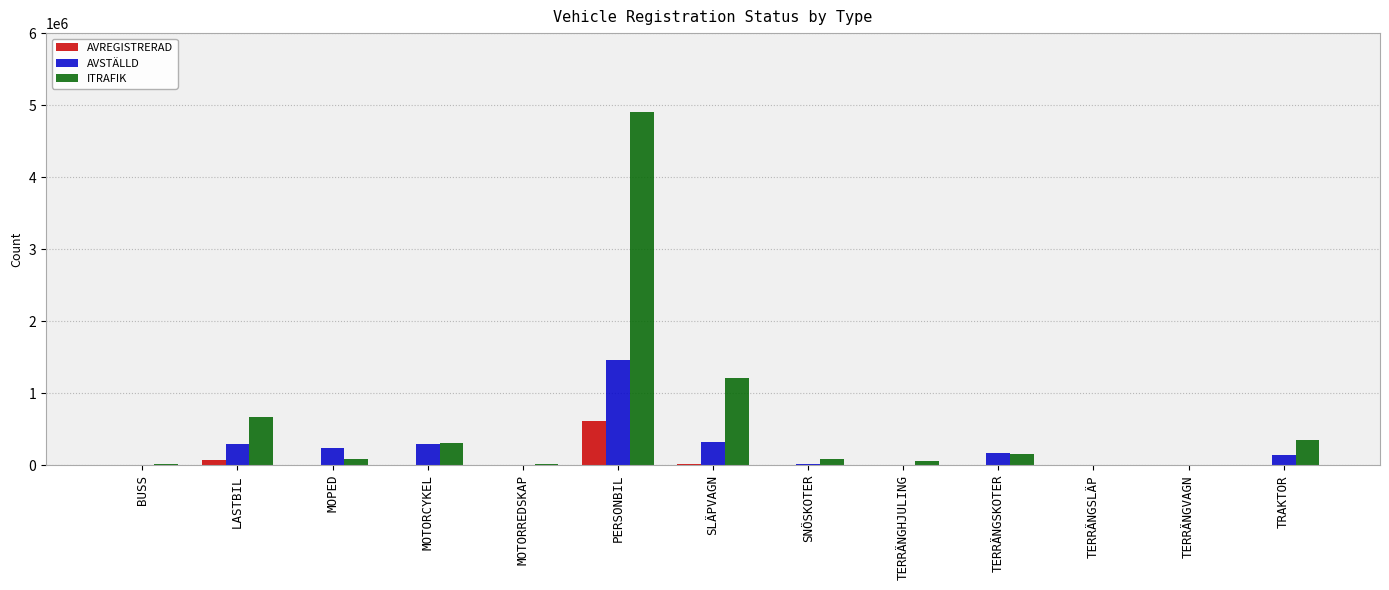

Which series has the largest total across all categories?

ITRAFIK